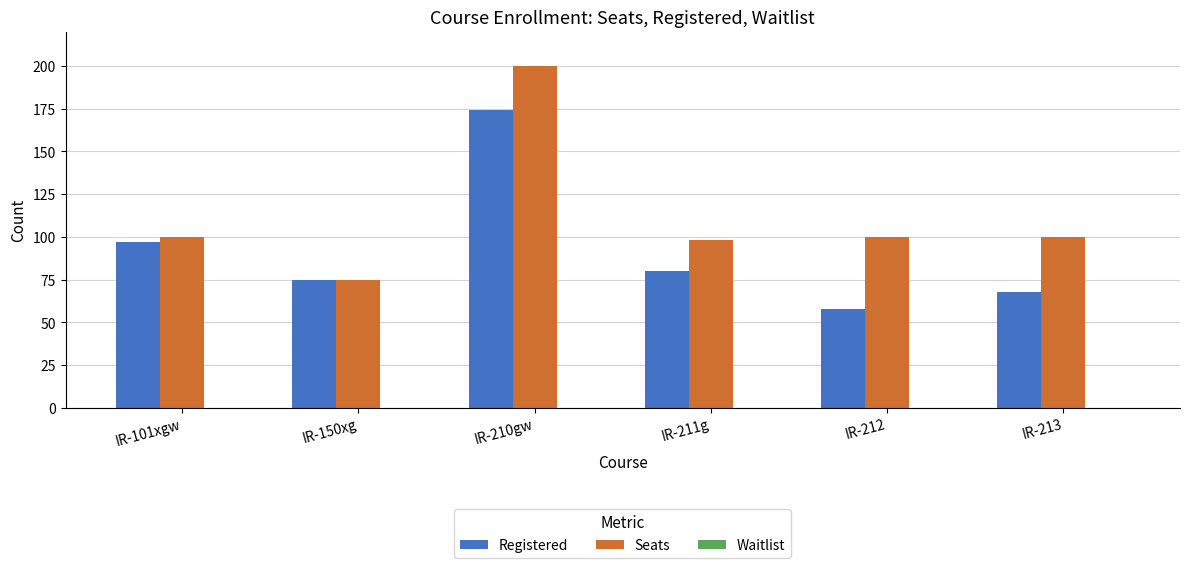

What is the total value across all series at IR-150xg?

150